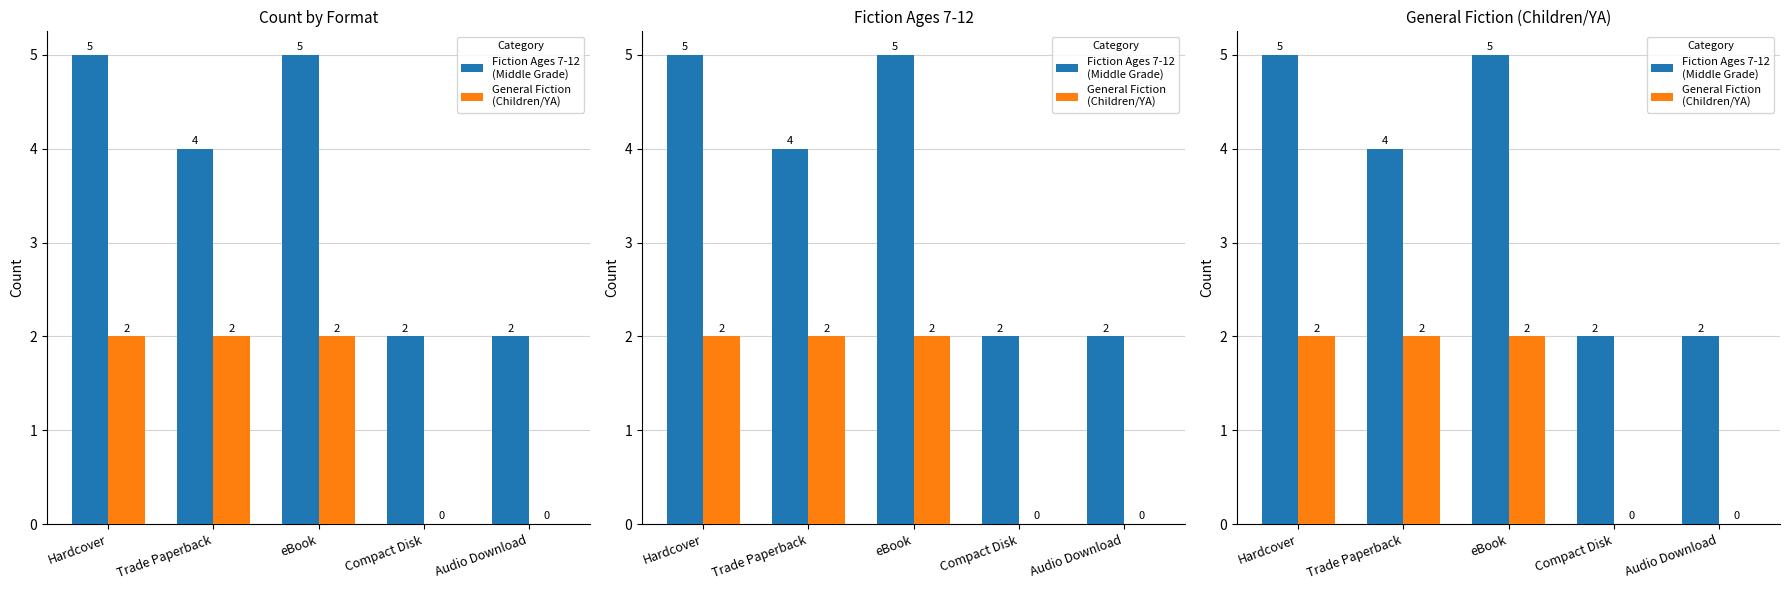

What is the label of the 3rd bar from the left?

eBook